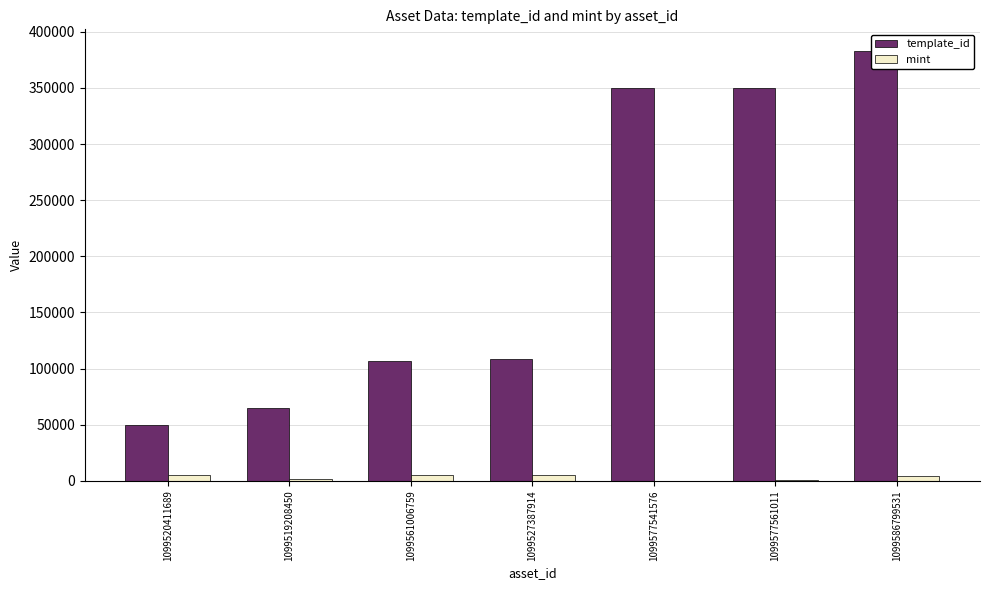

Reading left to right, transcribe all the data shown in this chart.

template_id: 1099520411689=49849	1099519208450=64660	1099561006759=106640	1099527387914=108484	1099577541576=349523	1099577561011=349951	1099586799531=383071
mint: 1099520411689=5111	1099519208450=1499	1099561006759=5456	1099527387914=5008	1099577541576=286	1099577561011=519	1099586799531=3955